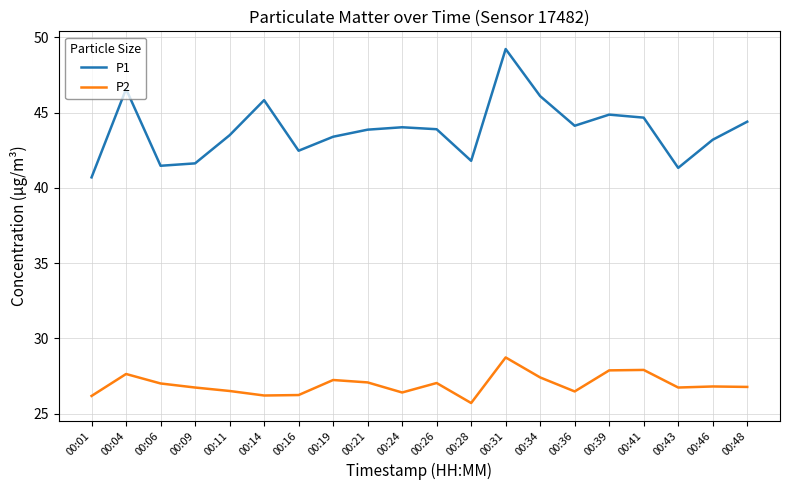

Read the P1 value at 00:21.

43.9